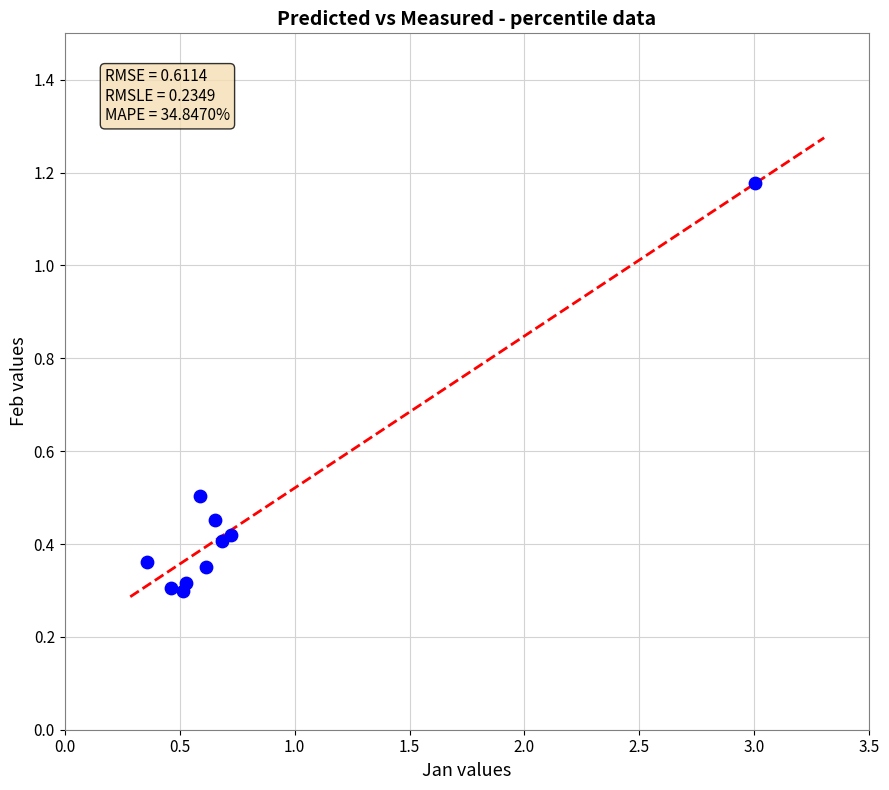

What is the range of Y values (max minus min)?

0.9